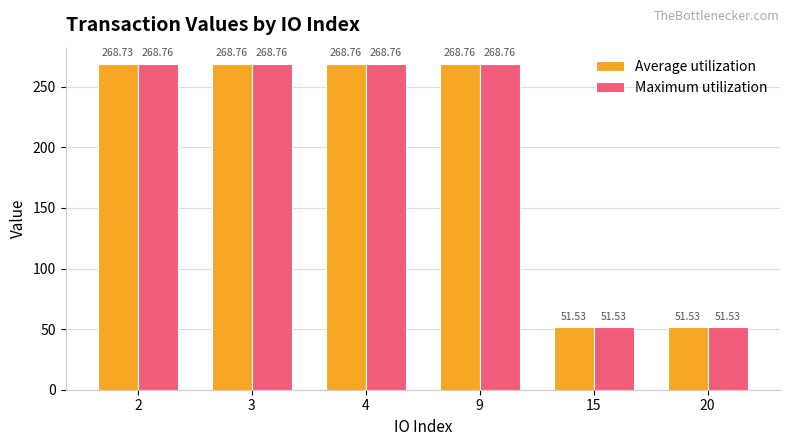

How many values in the Maximum utilization series exceed 268?

4